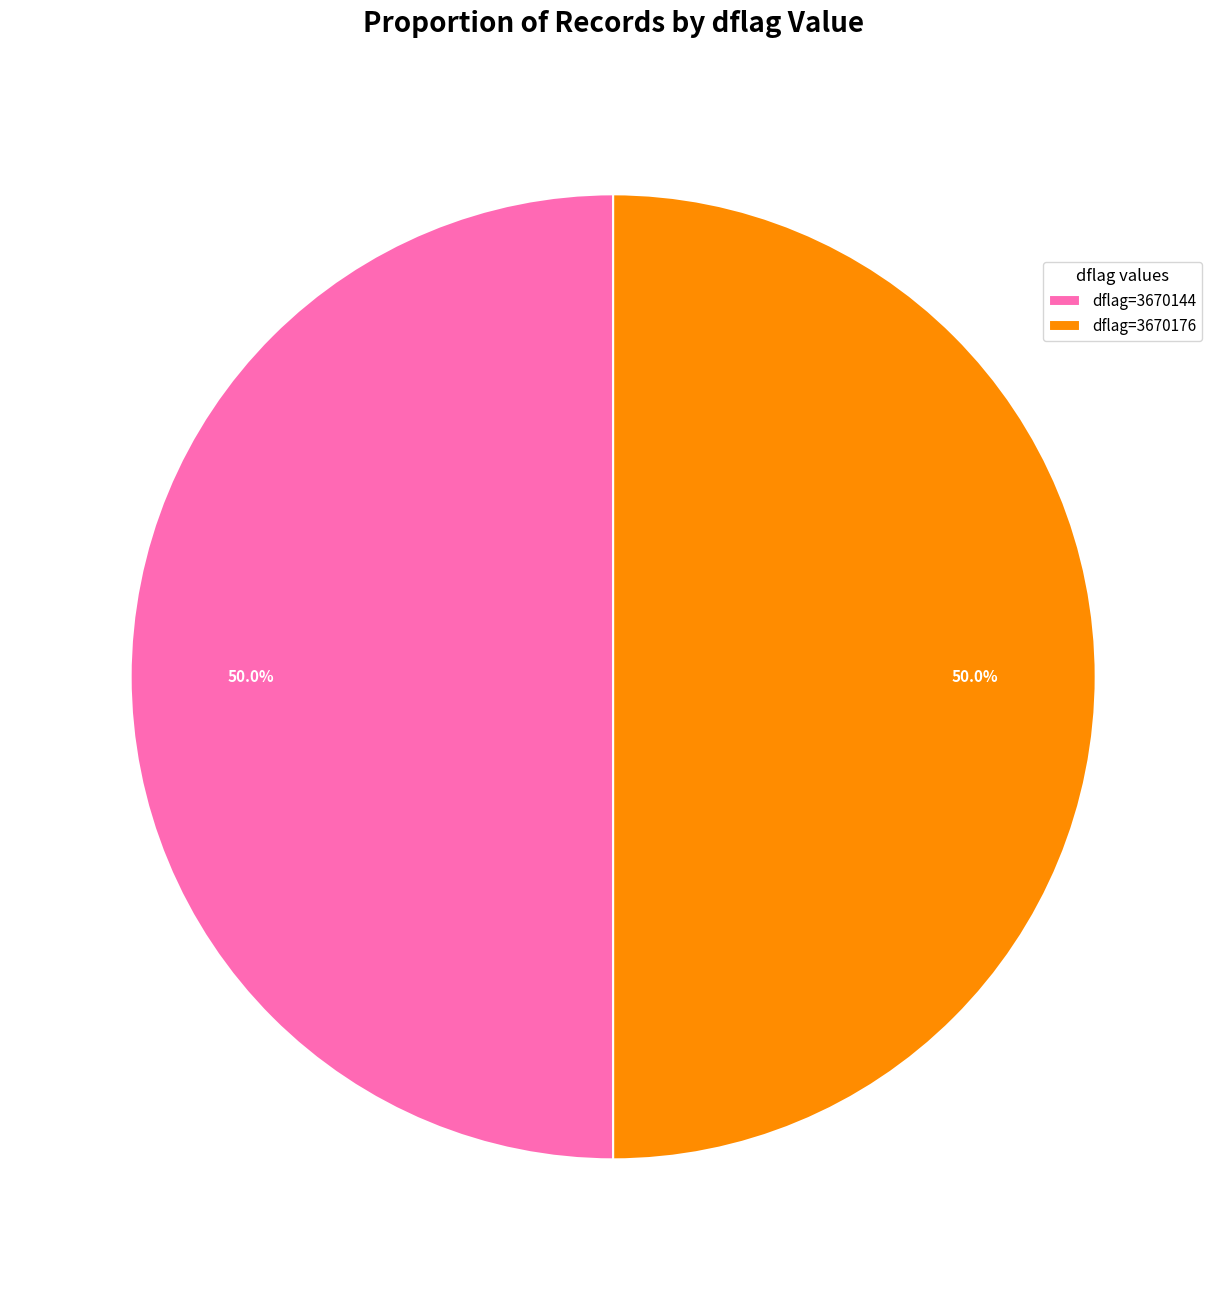

Approximately how many times larger is the value at dflag=3670176 compared to dflag=3670144?

1.0